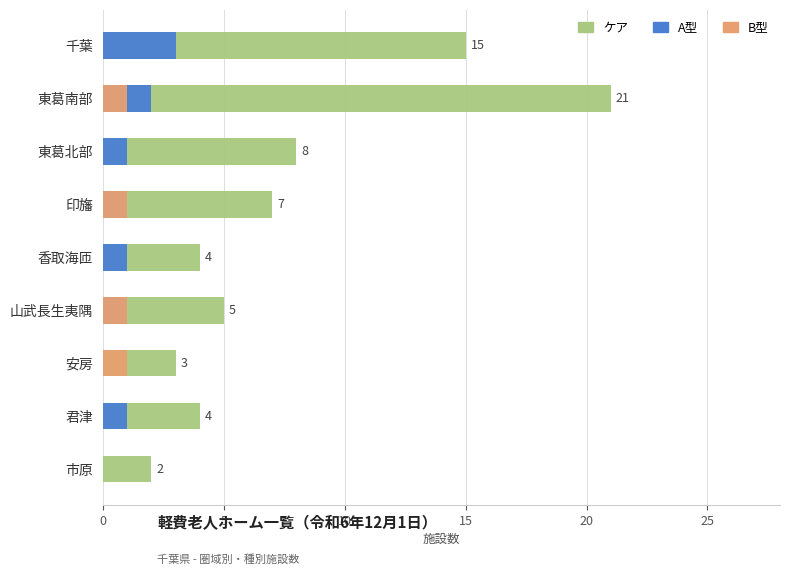

What is the difference between the maximum and minimum values in the B型 series?

1